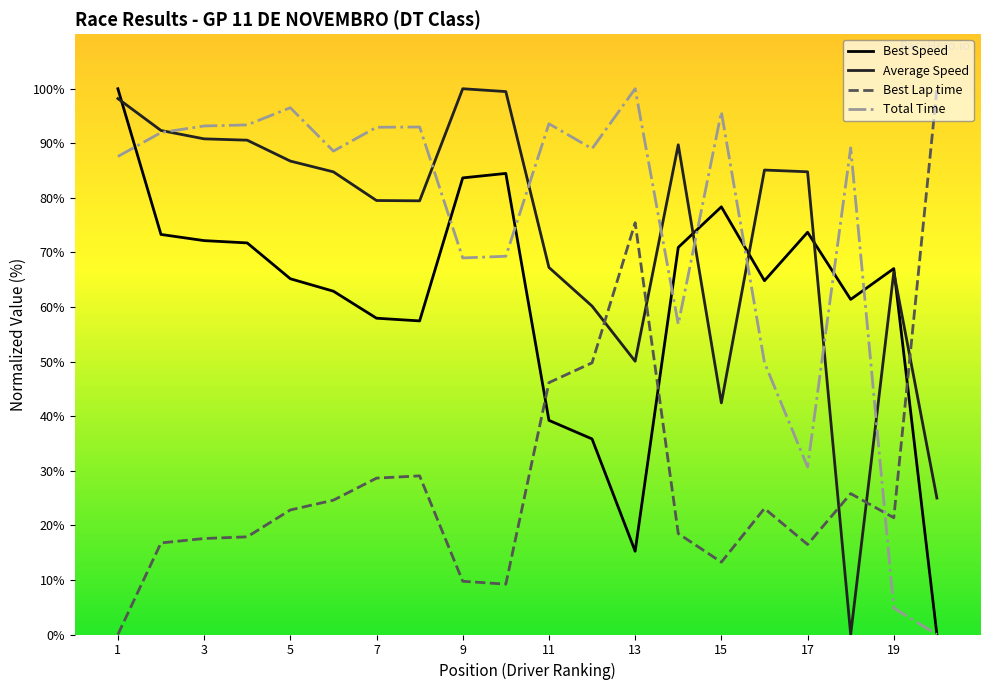

What is the maximum value shown in the chart?

100.0